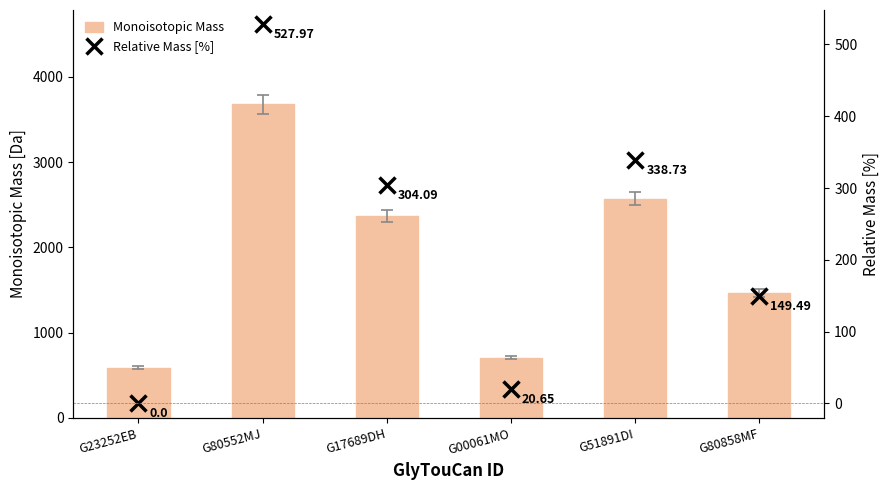

Which label corresponds to the largest value in the chart?

G80552MJ